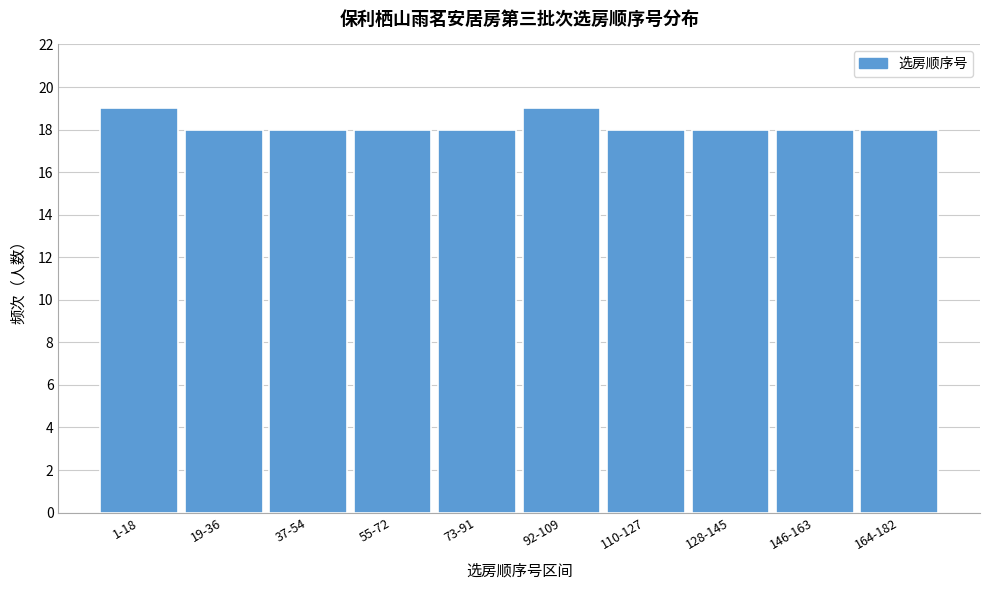

Reading right to left, extract all data points from this chart.

164-182=18	146-163=18	128-145=18	110-127=18	92-109=19	73-91=18	55-72=18	37-54=18	19-36=18	1-18=19